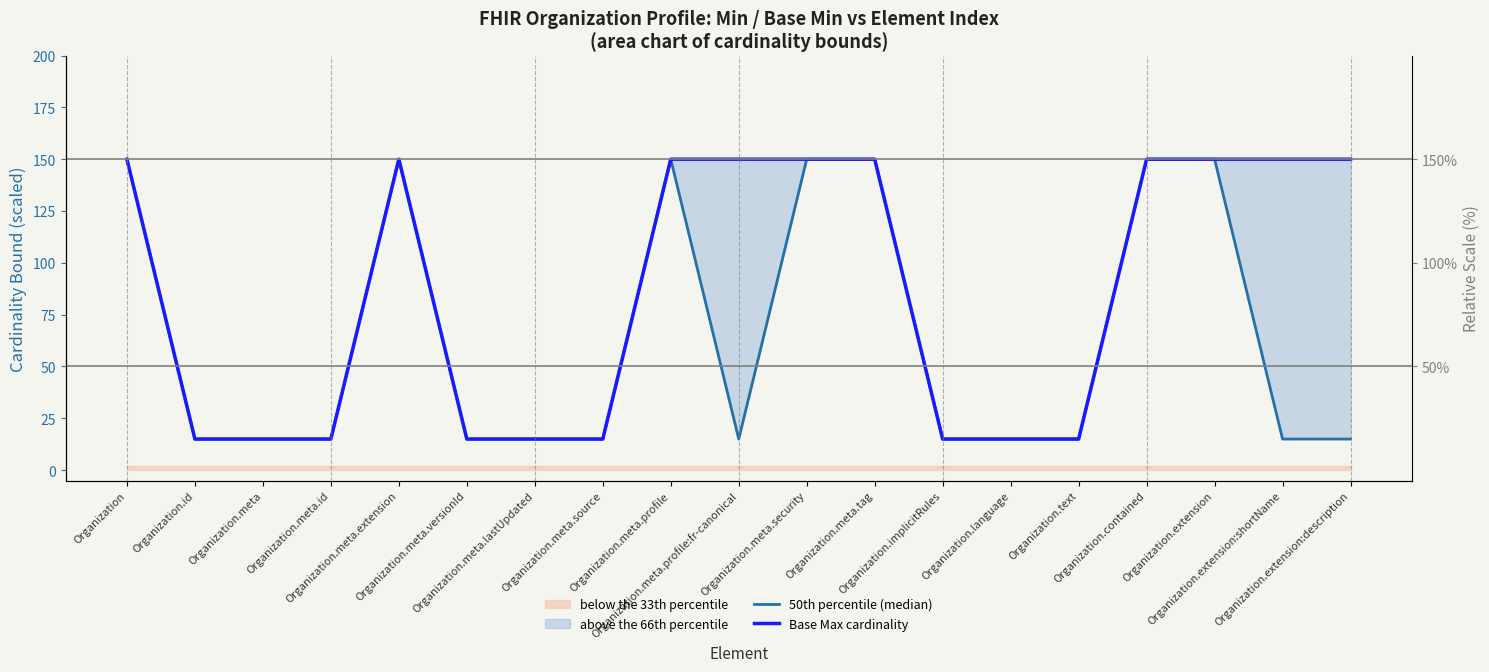

What is the label of the 15th point from the right?

Organization.meta.extension